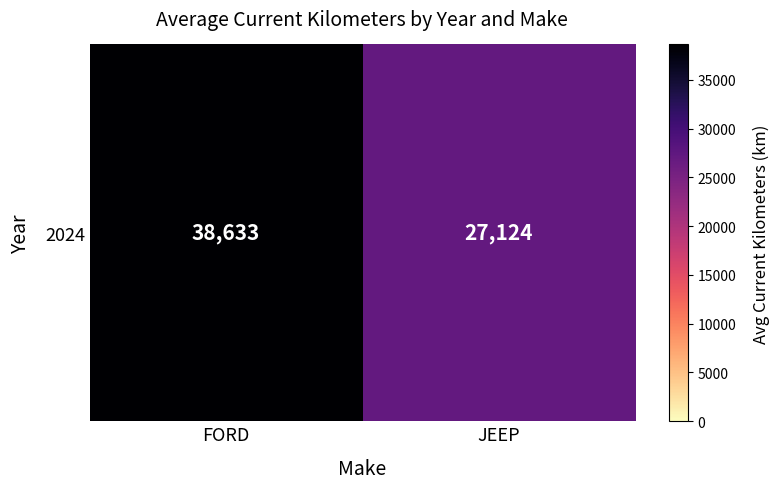

Rank the categories by value from highest to lowest.

FORD, JEEP